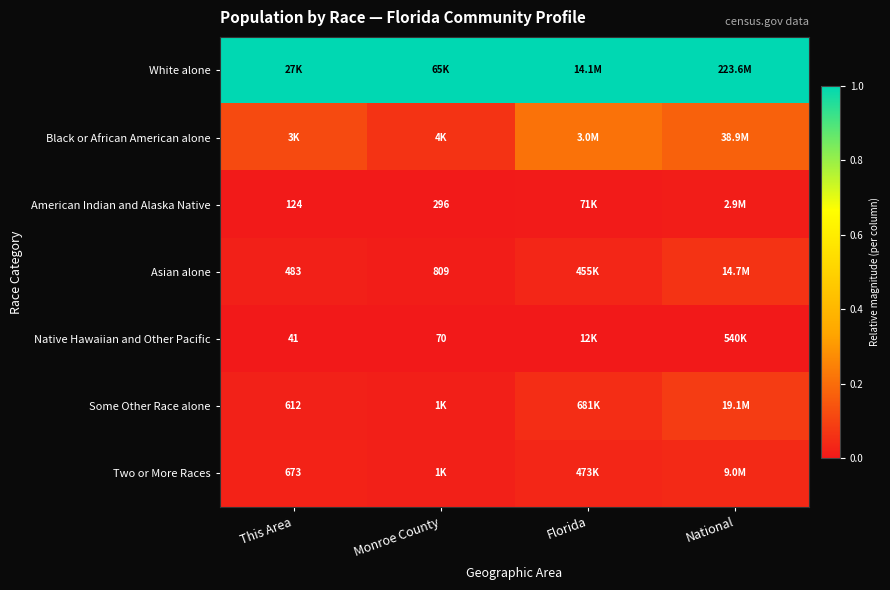

At which label is American Indian and Alaska Native closest to 0?

This Area